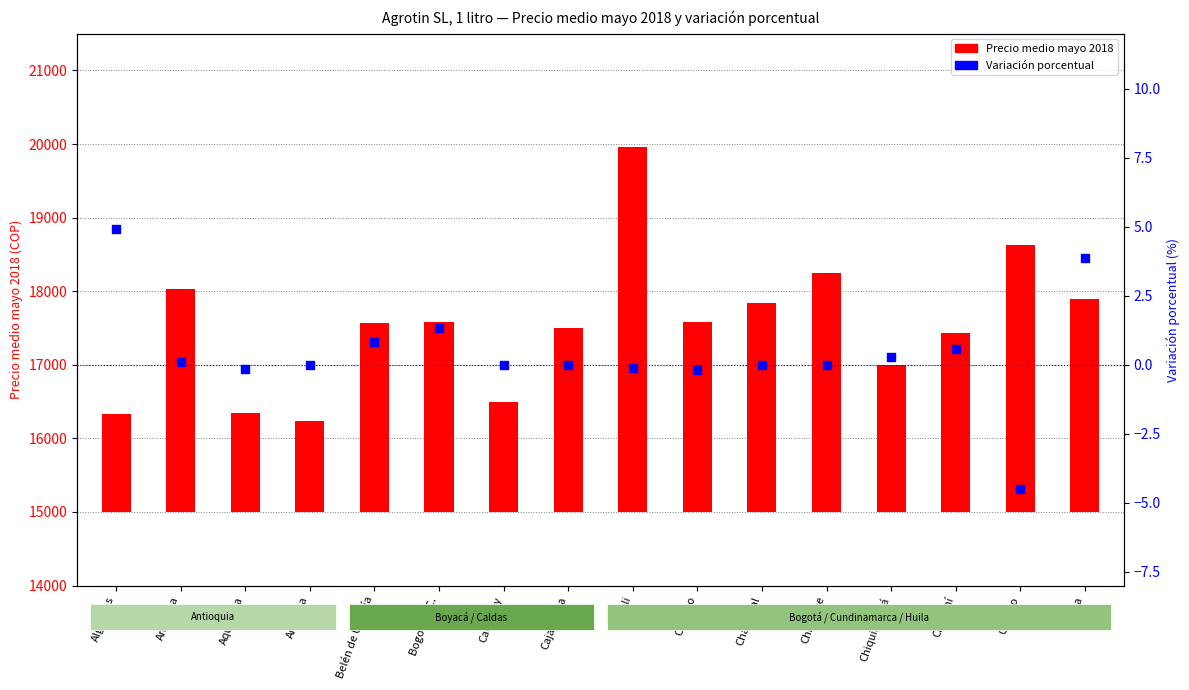

What are all the series names shown in the legend?

Precio medio mayo 2018, Variación porcentual